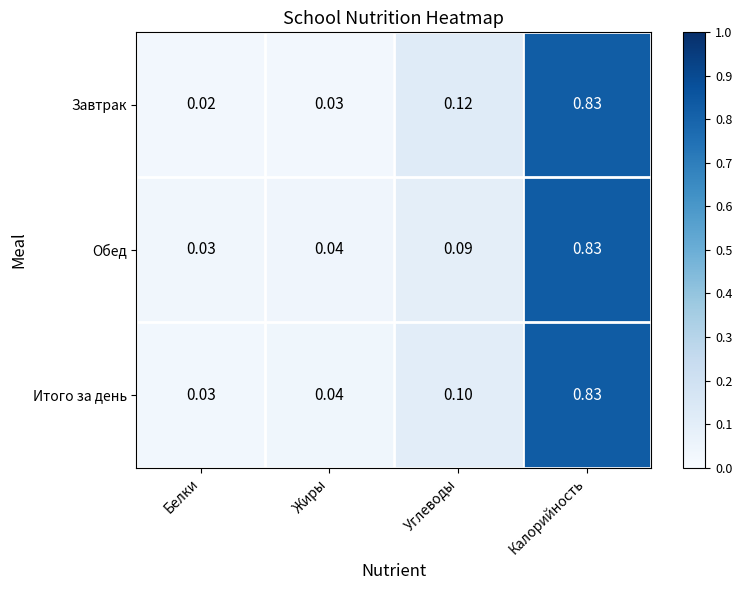

What is the total value across all series at Жиры?

0.1